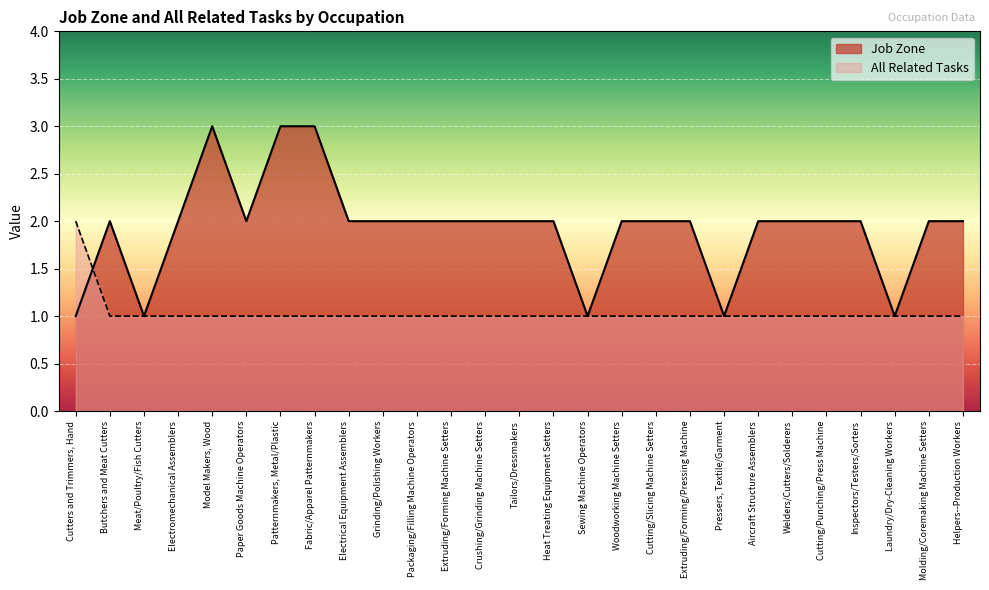

How many Job Zone values are between 2 and 3?

22